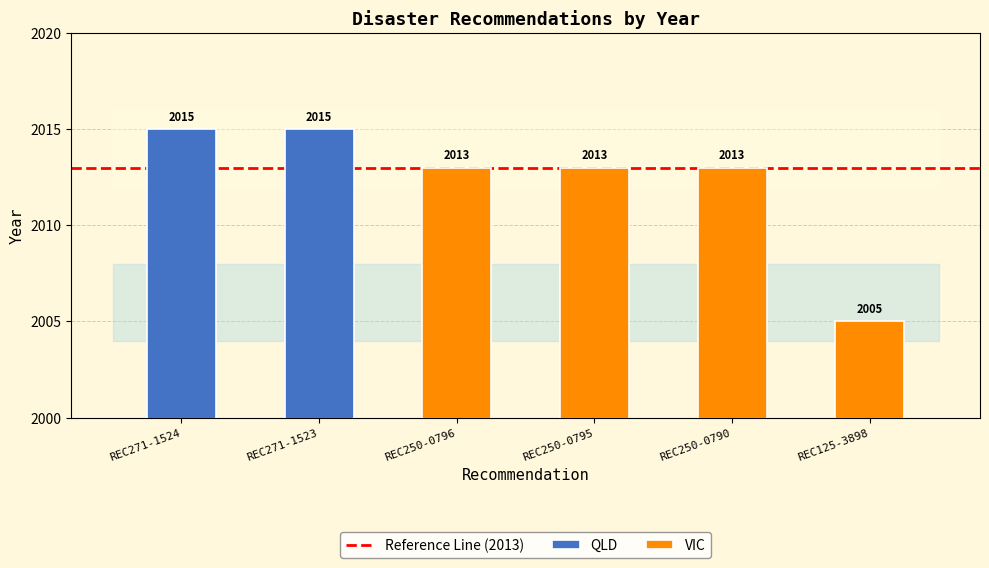

List the labels in order of value, largest first.

REC271-1524, REC271-1523, REC250-0796, REC250-0795, REC250-0790, REC125-3898